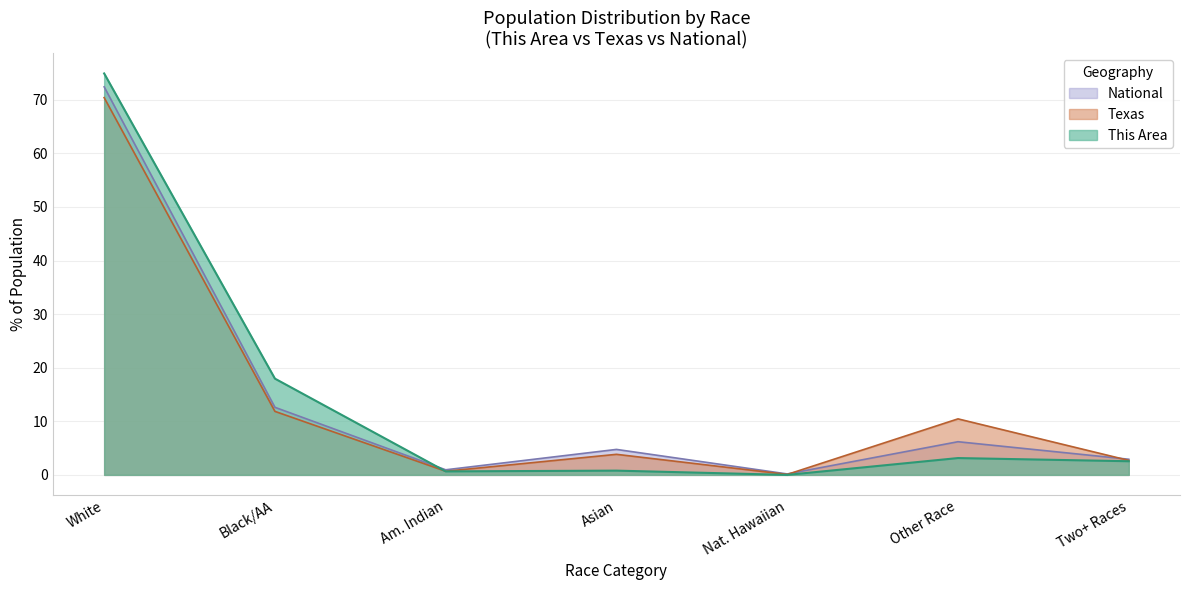

How many lines are shown in the chart?

3